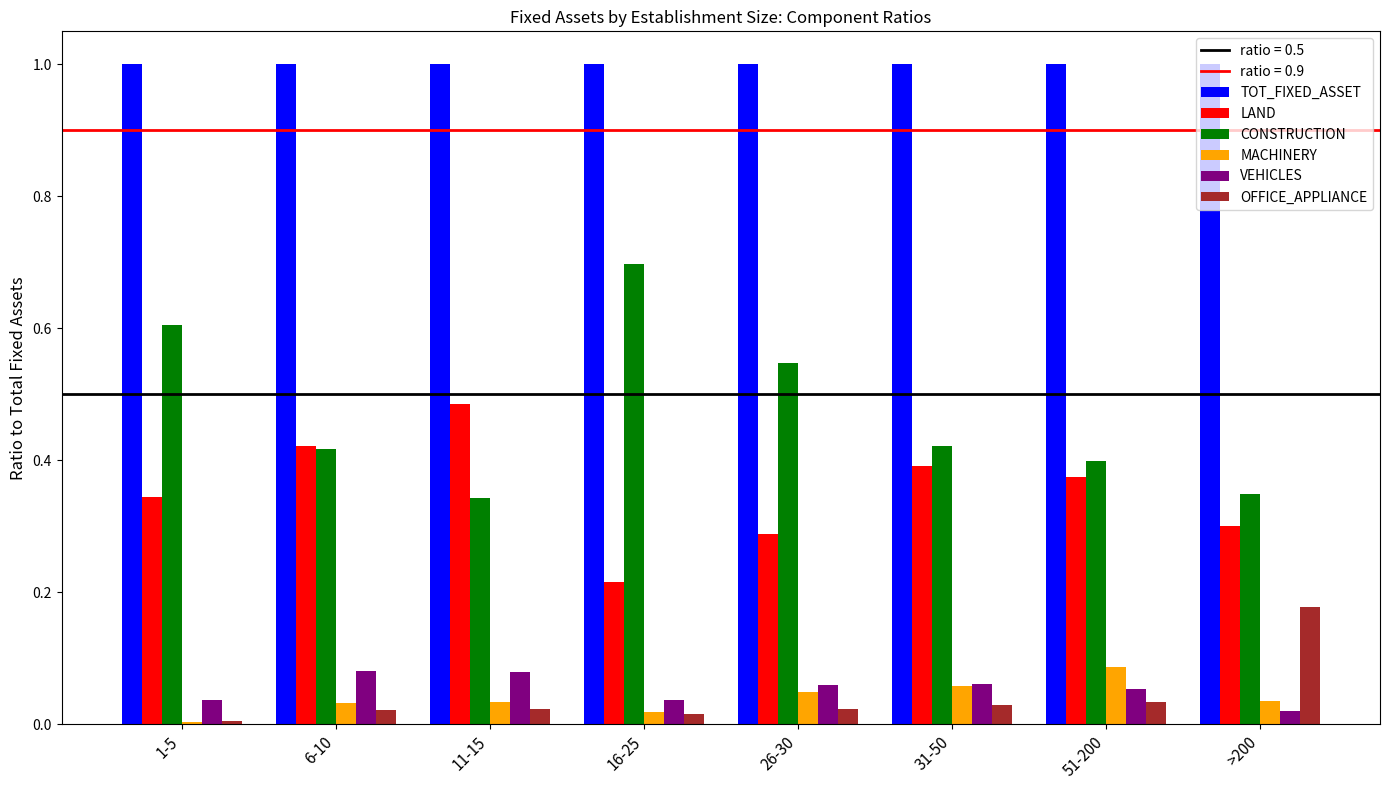

What is the average value of the TOT_FIXED_ASSET series?

1.0